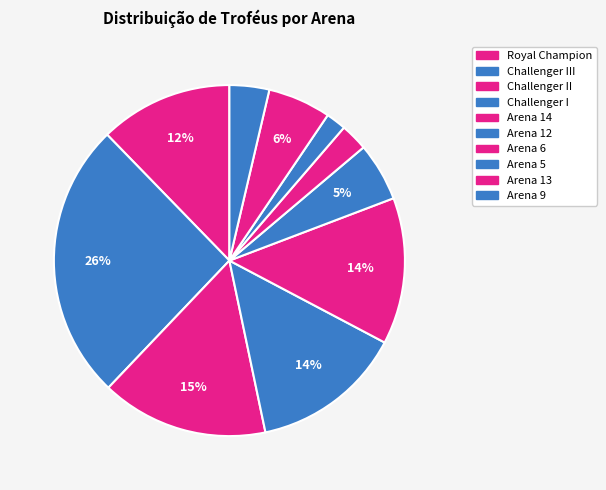

Count the number of slices in the pie.

10